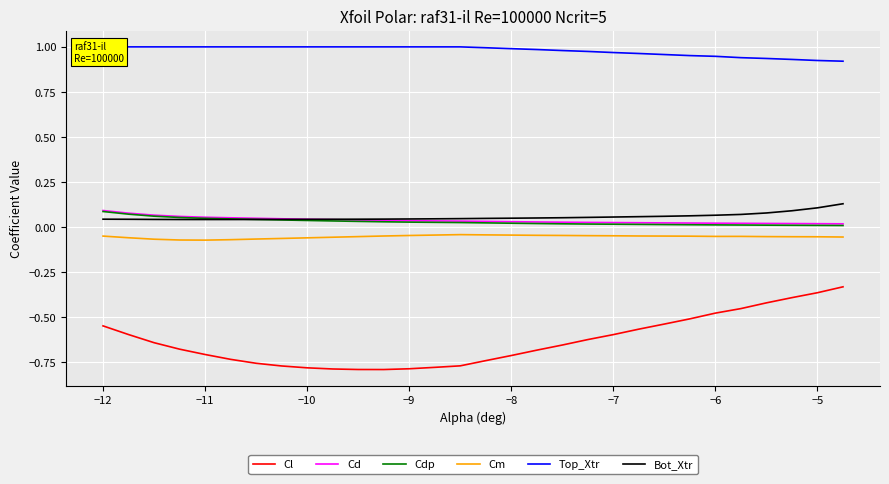

What is the minimum value shown in the chart?

-0.8